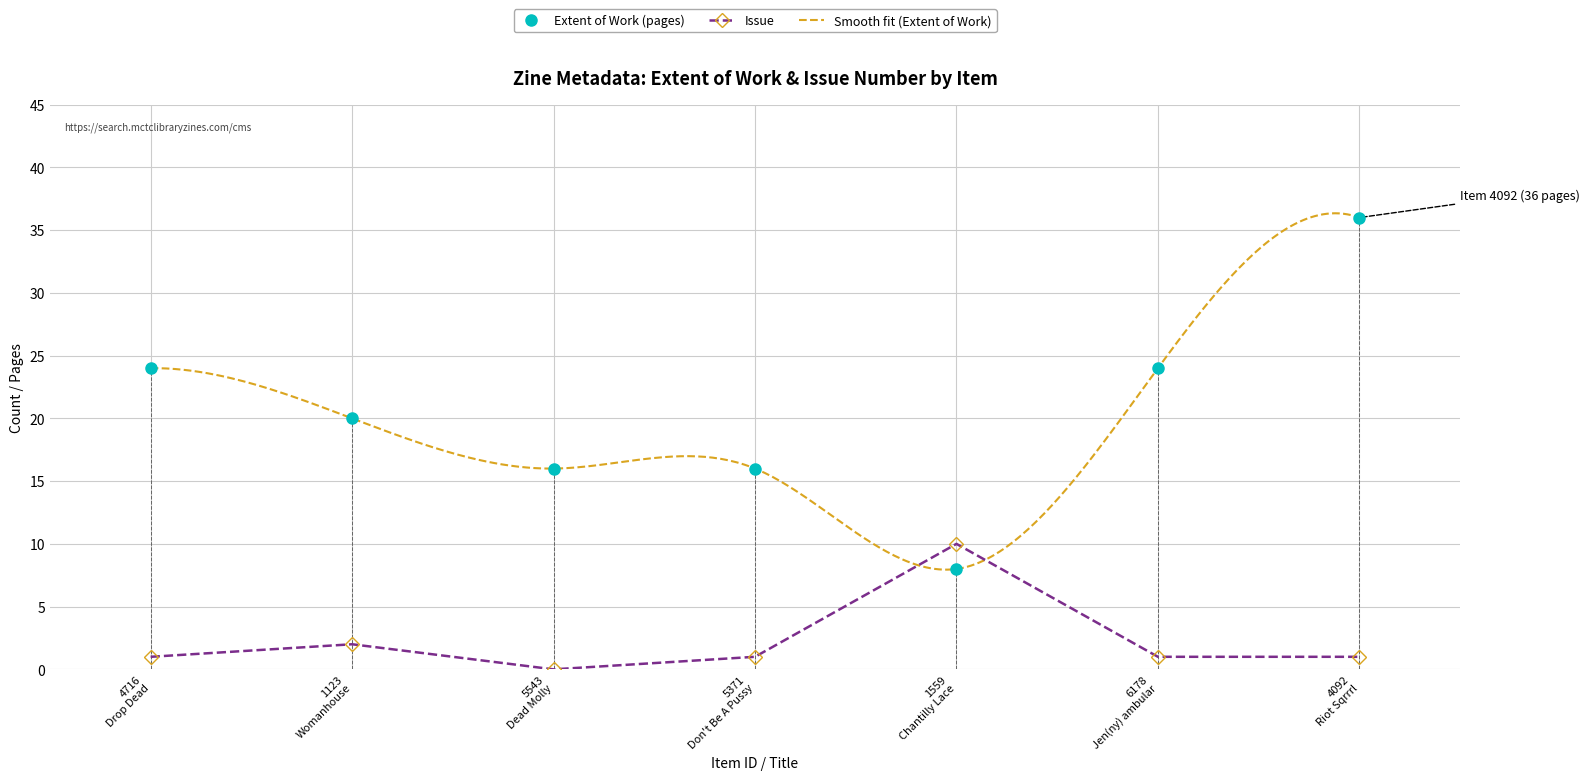

The value of Issue at 5371
Don't Be A Pussy is 1. True or false?

True